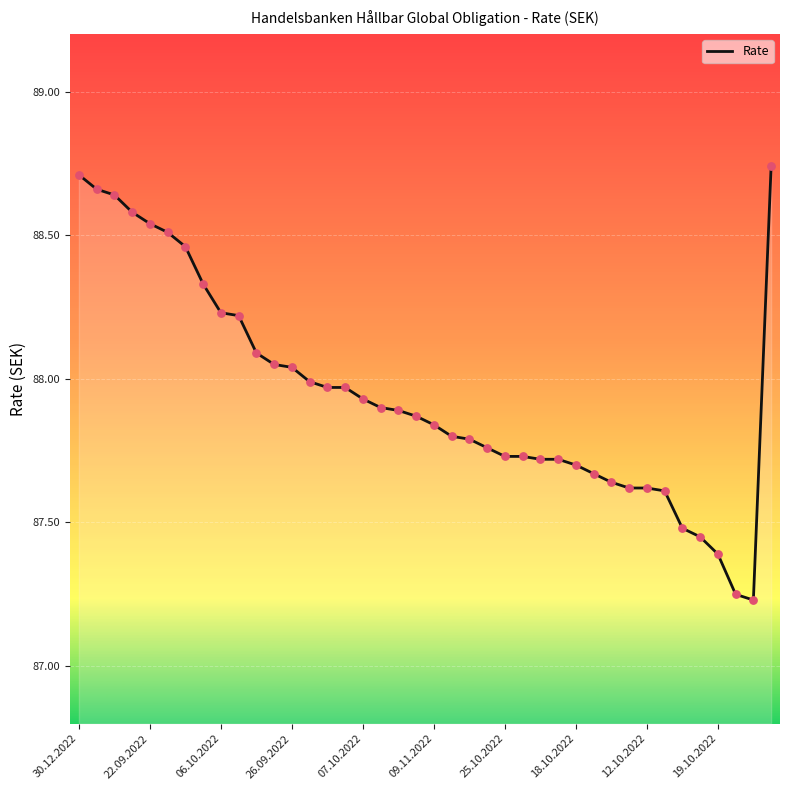

What is the difference between the maximum and minimum values?

1.5